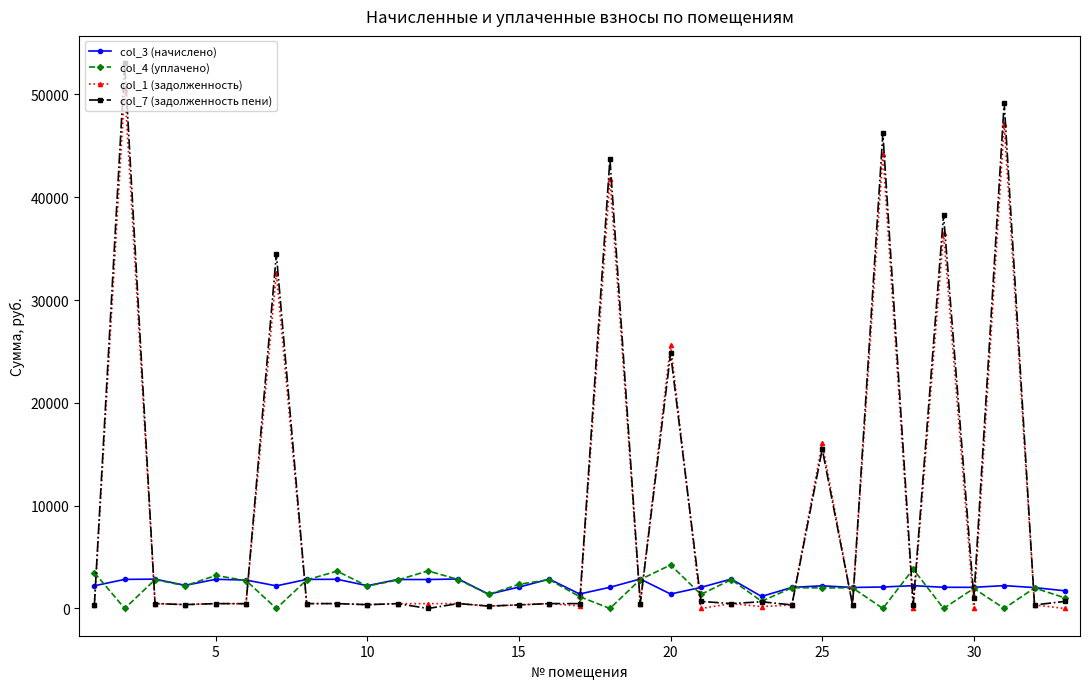

What is the difference between the second highest and second lowest values in the col_3 (начислено) series?

1479.4